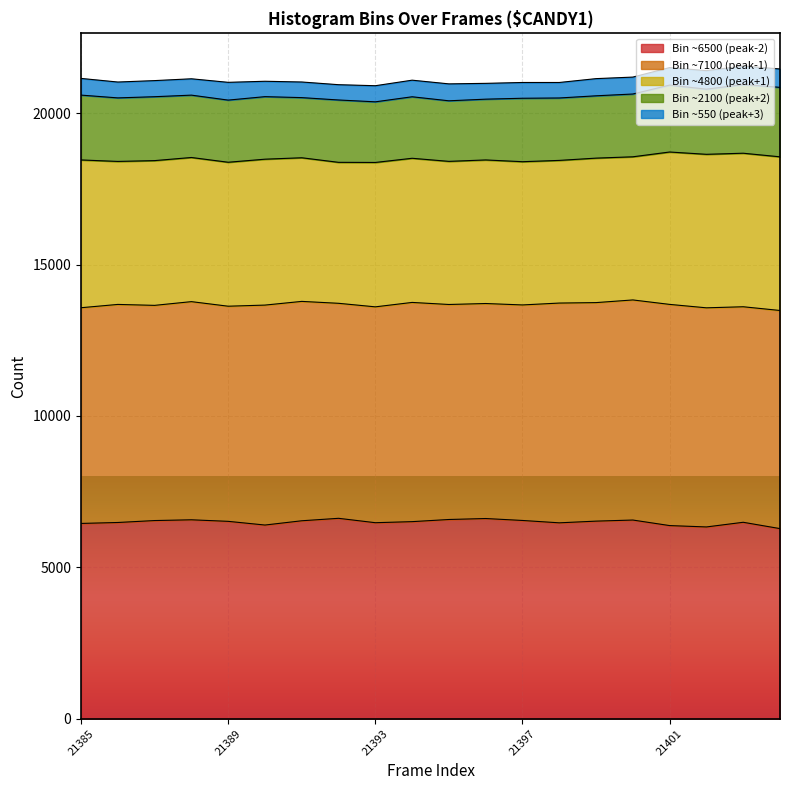

True or false: peak_bin_3 has a value of 7318 at 21390.

False